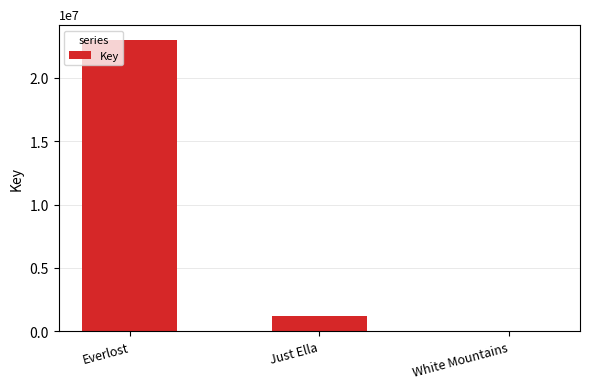

Reading left to right, extract all data points from this chart.

22986367	1250524	6225